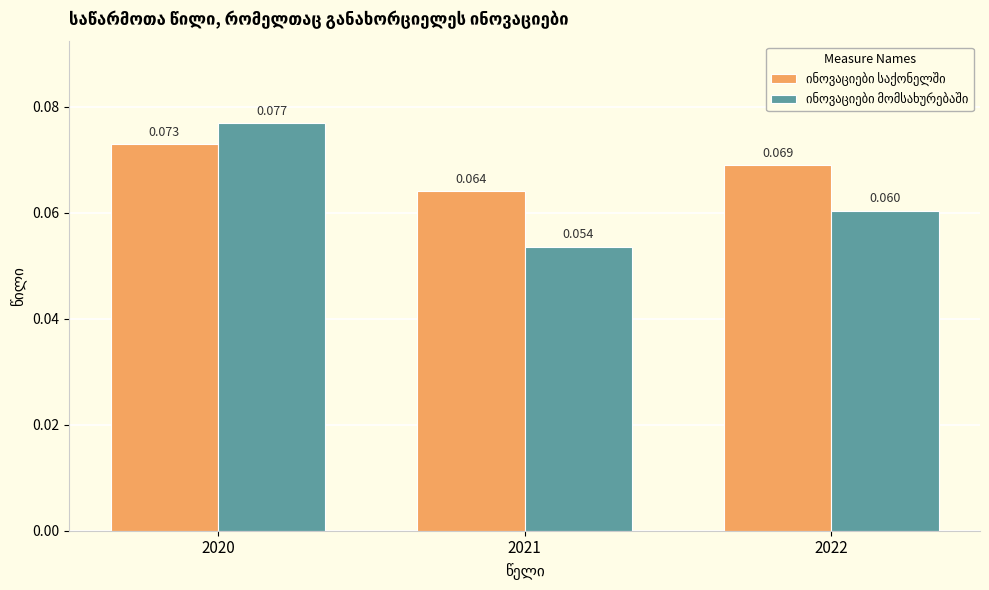

How many bars are there in each group?

2